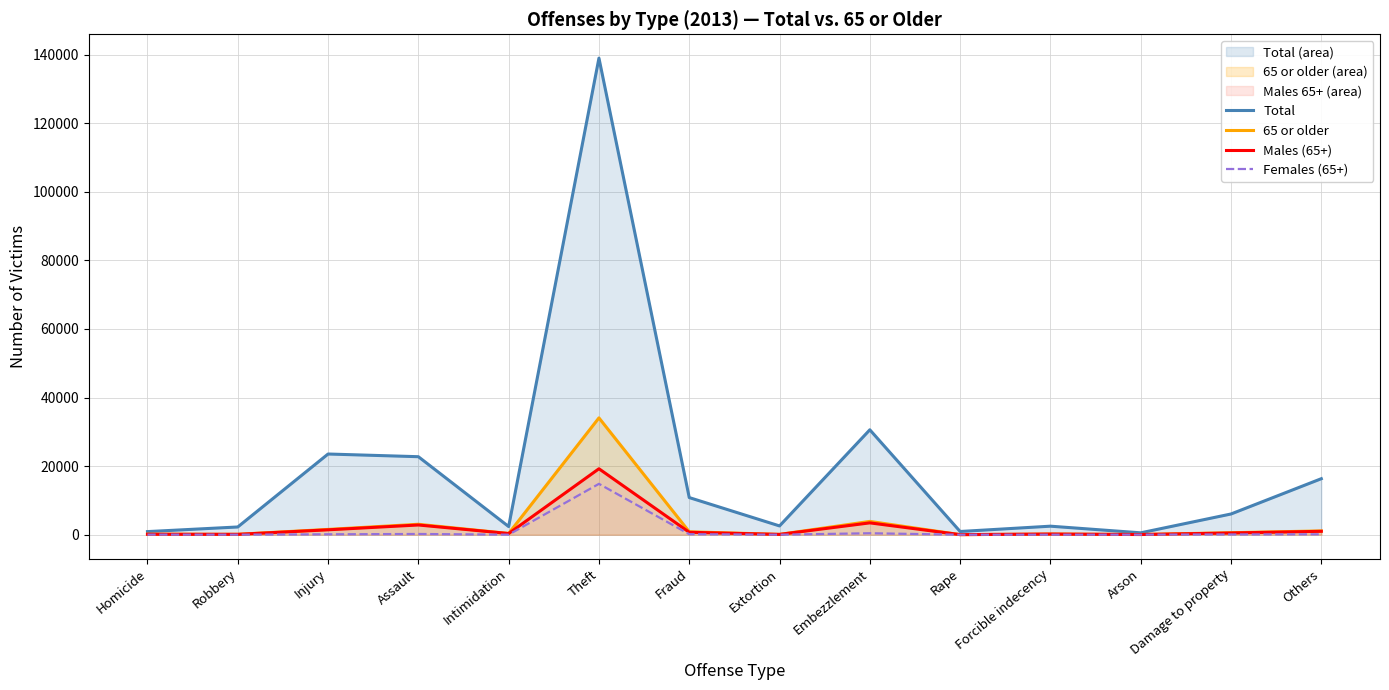

At how many categories does at least one series exceed 4940?

7